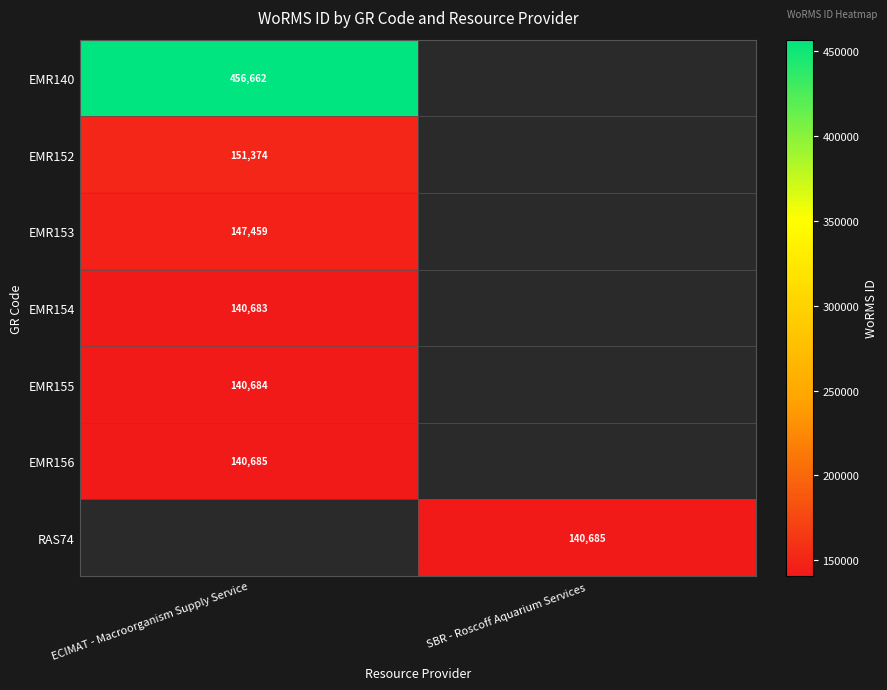

What is the maximum value shown in the chart?

456662.0